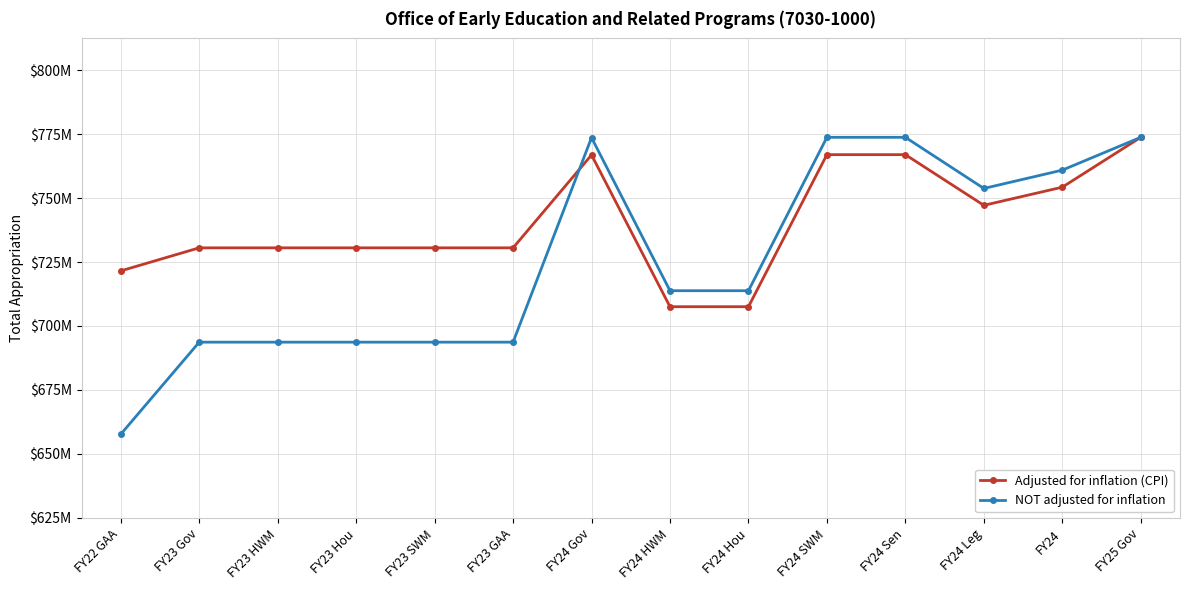

Is the value of NOT adjusted for inflation at FY23 HWM greater than the value of Adjusted for inflation (CPI) at FY23 Hou?

No